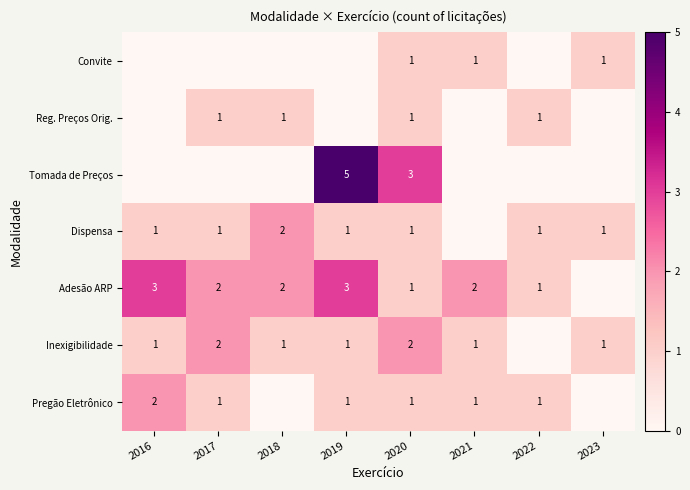

The value of Adesão ARP at 2016 is 5. True or false?

False